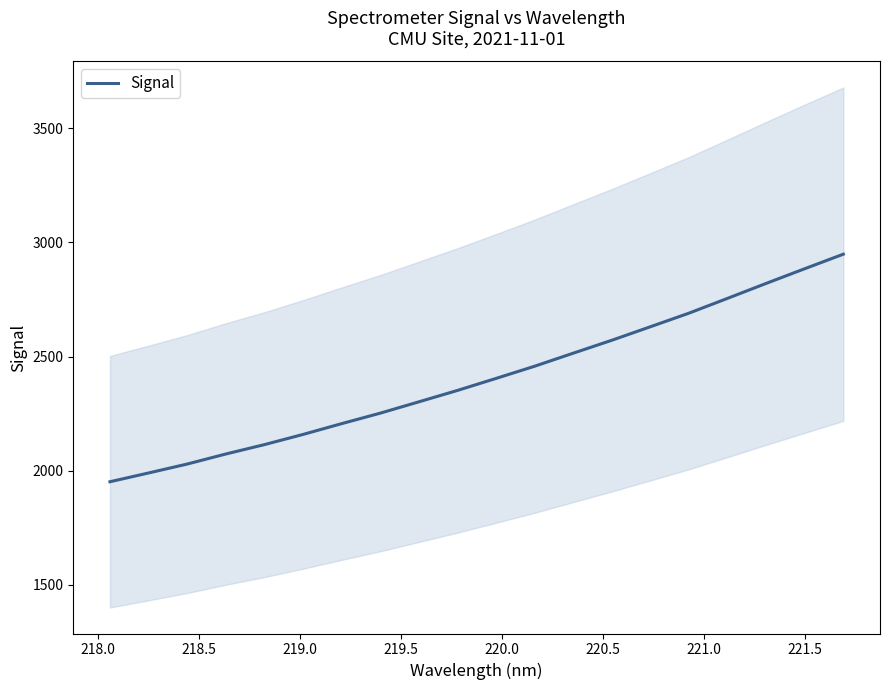

What is the maximum value for Signal?

2948.6